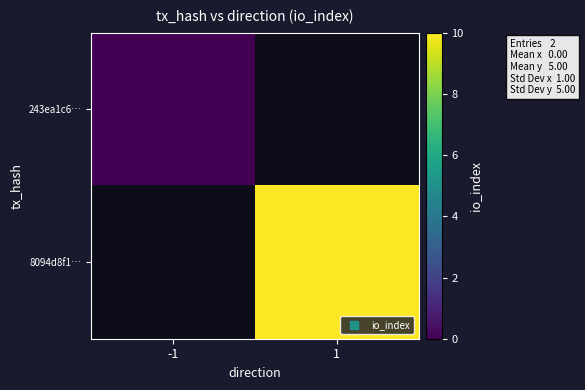

Which label corresponds to the smallest value in the chart?

-1